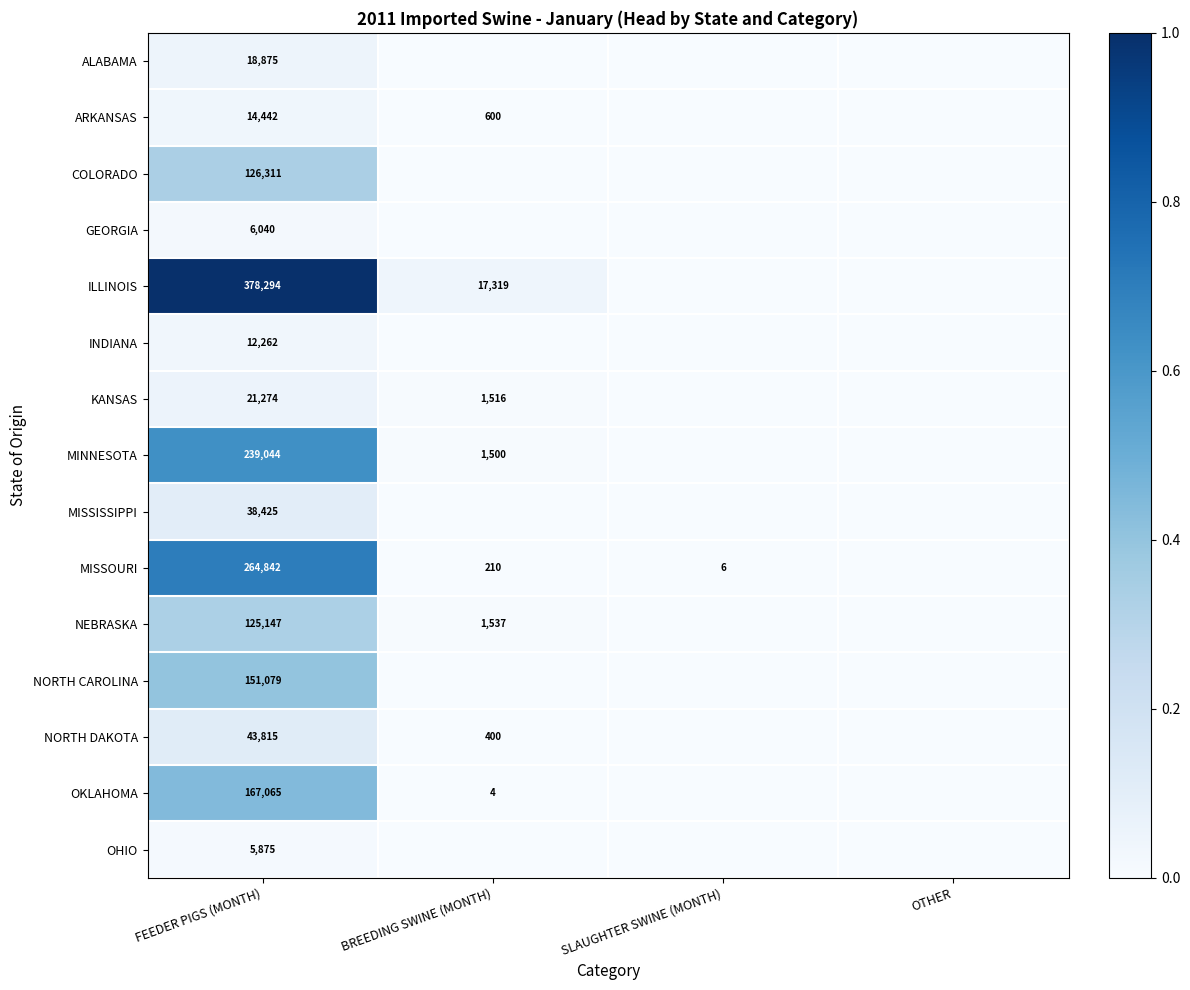

What is the total value across all series at FEEDER PIGS (MONTH)?

1612790